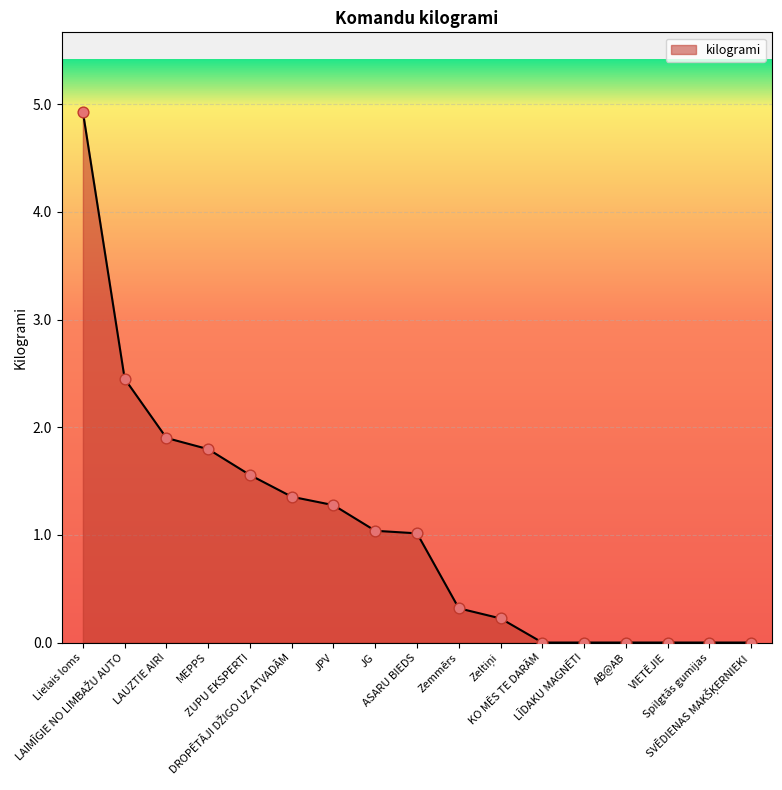

What is the difference between the maximum and minimum values?

4.9